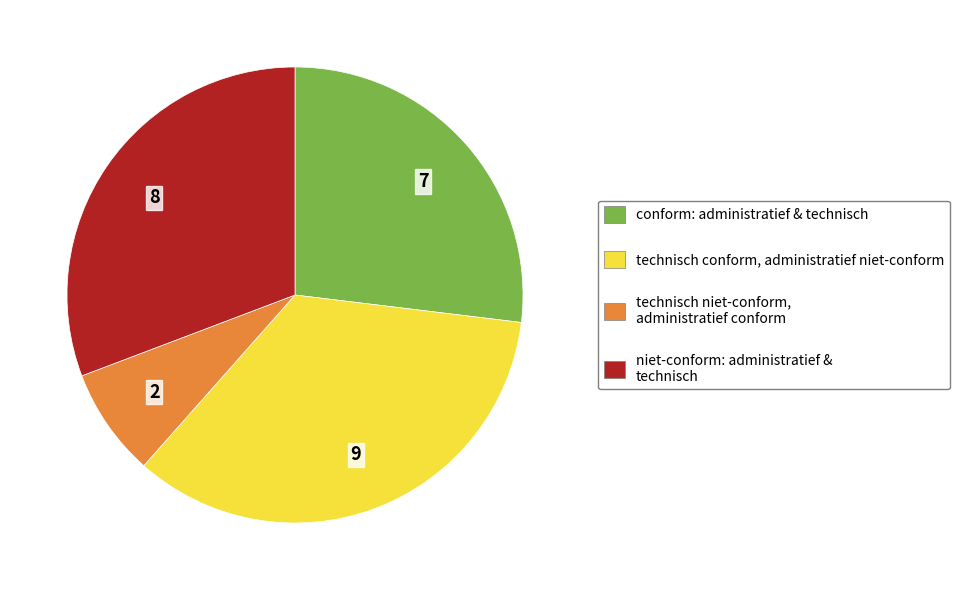

Is there any slice that represents more than half of the pie?

No